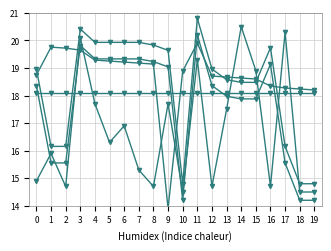

What is the approximate value of Draft at 17?

18.1